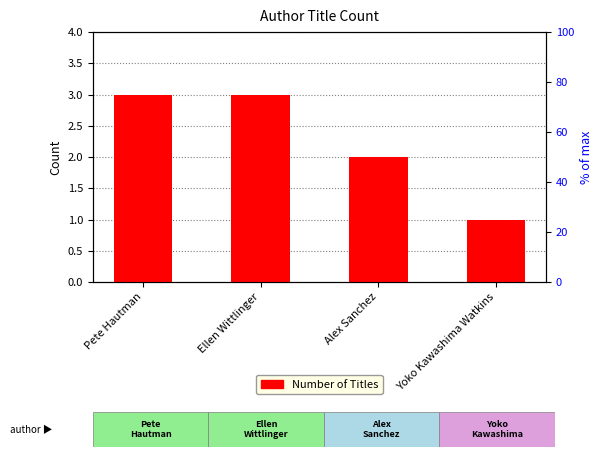

At which label is the value closest to 2?

Alex Sanchez